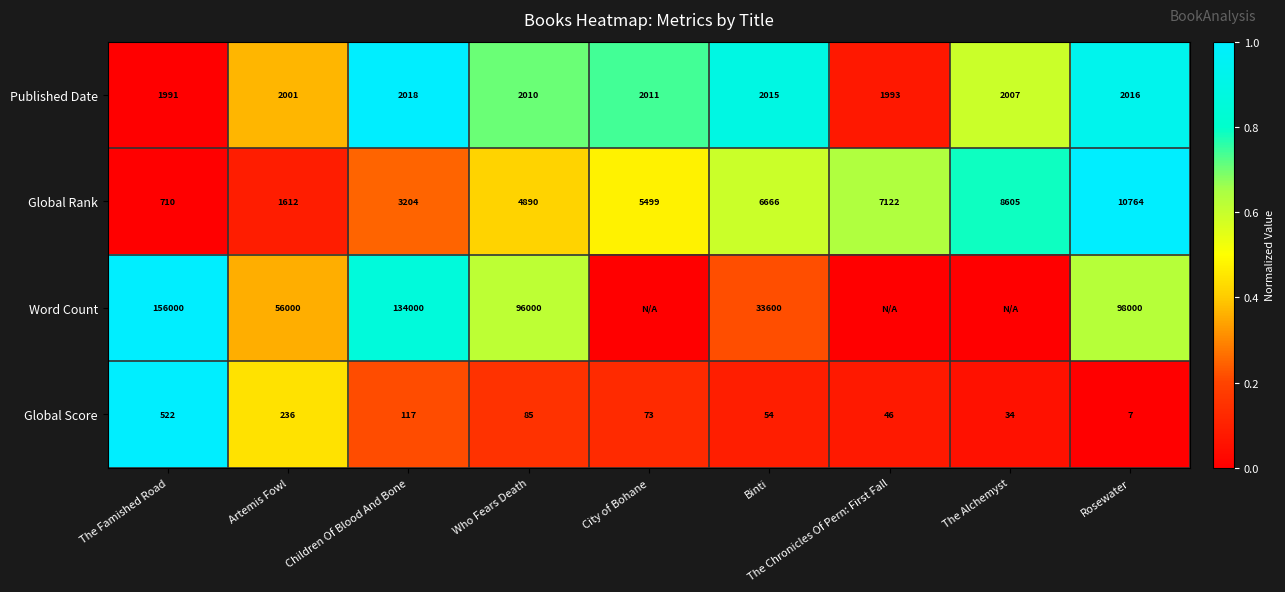

At how many categories does at least one series exceed 0?

9